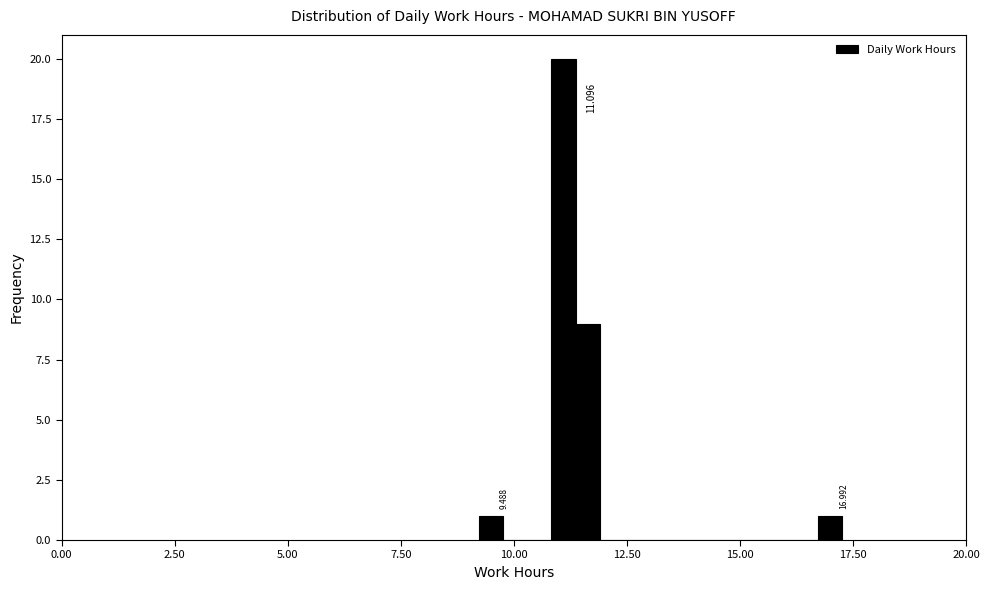

Around what value on the x-axis is the tallest bar? Give the approximate position of its centre, as read against the axis.

11.0